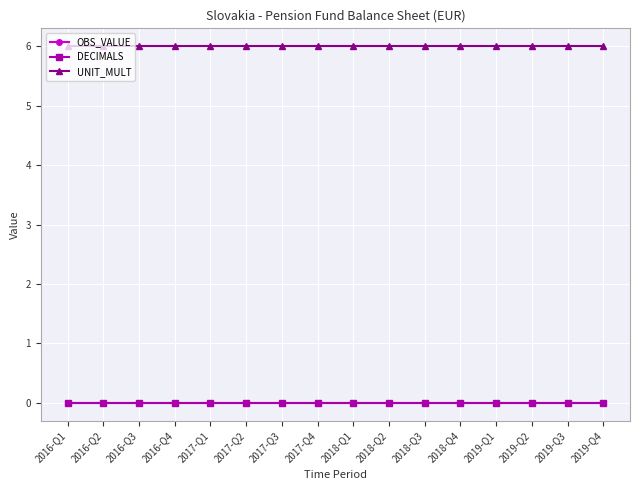

Which label corresponds to the smallest value in the chart?

2016-Q1